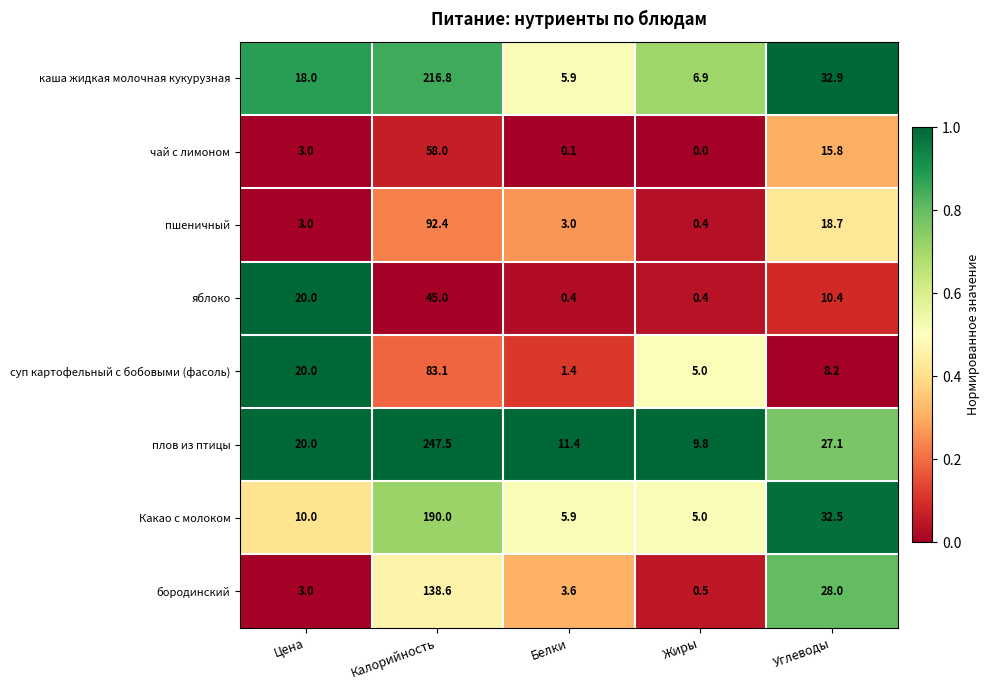

What is the total value across all series at Жиры?

28.0